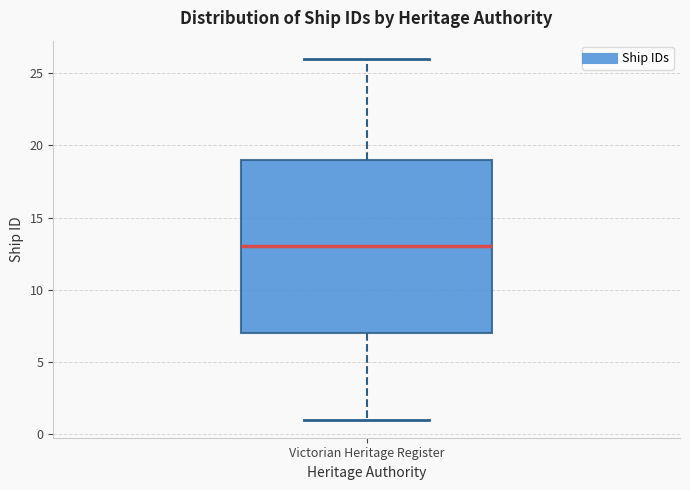

Where is the lower edge of the box for Victorian Heritage Register on the y-axis? The values are not printed on the chart, so give them approximately, as read against the axis.

7